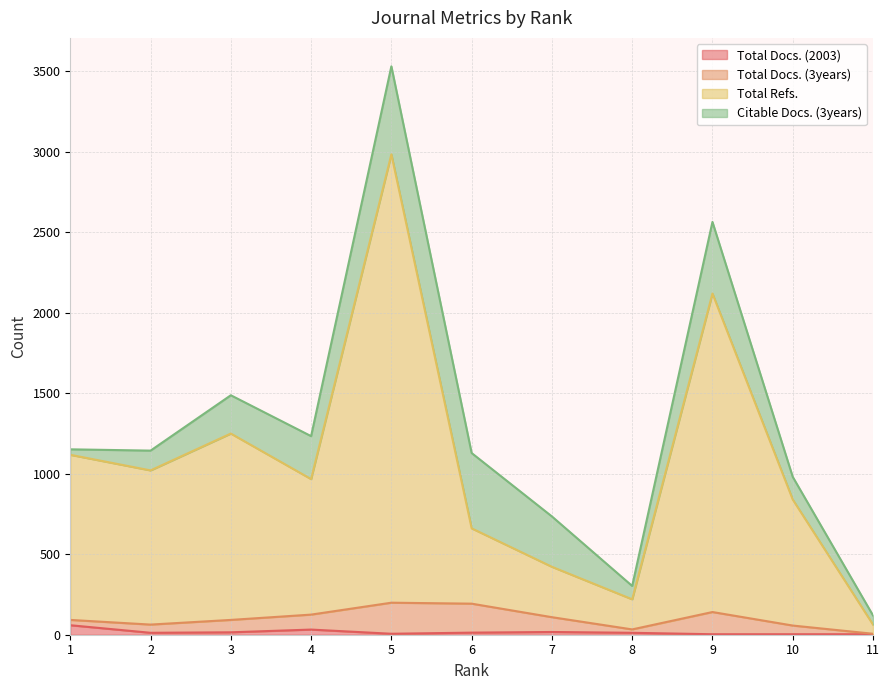

Is it true that Total Refs. equals 422 at 7?

True